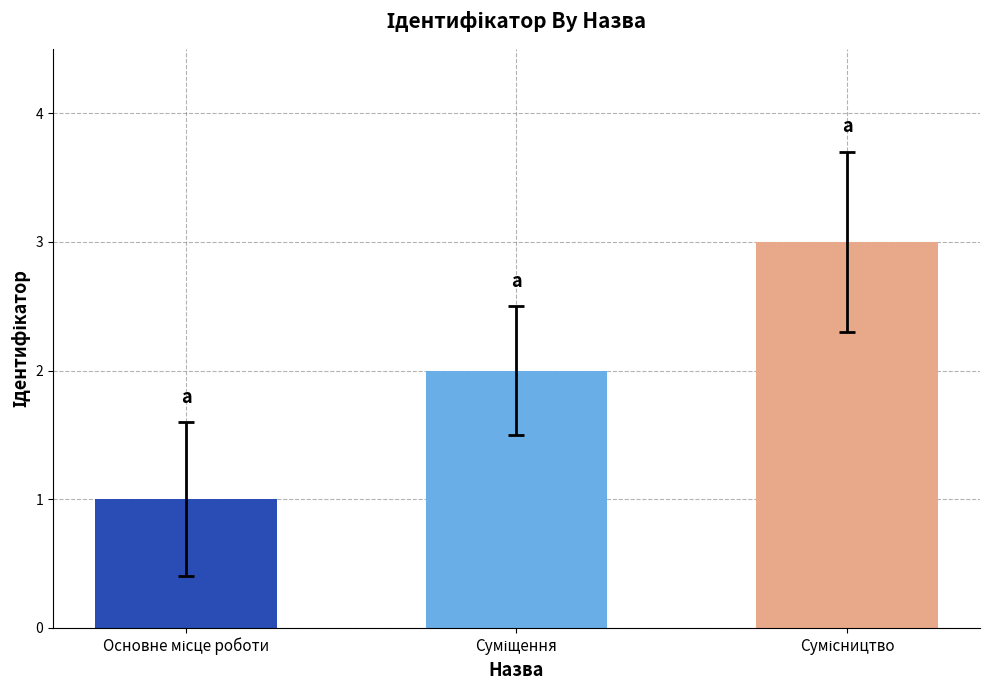

What is the maximum value shown in the chart?

3